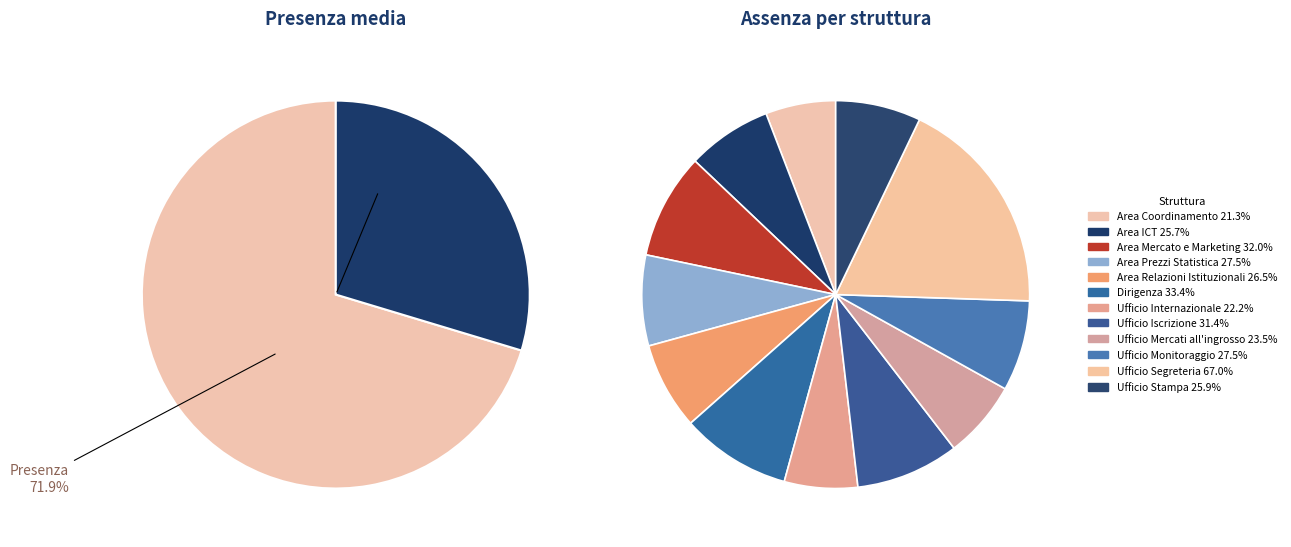

True or false: 3 accounts for 8% of the total.

True